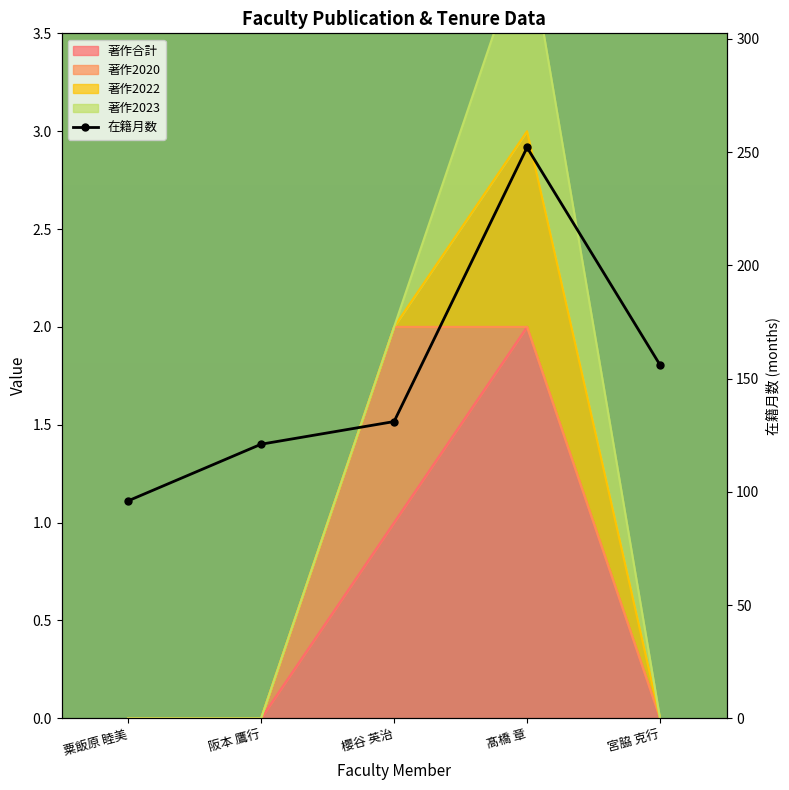

What is the label of the 4th point from the right?

阪本 鷹行